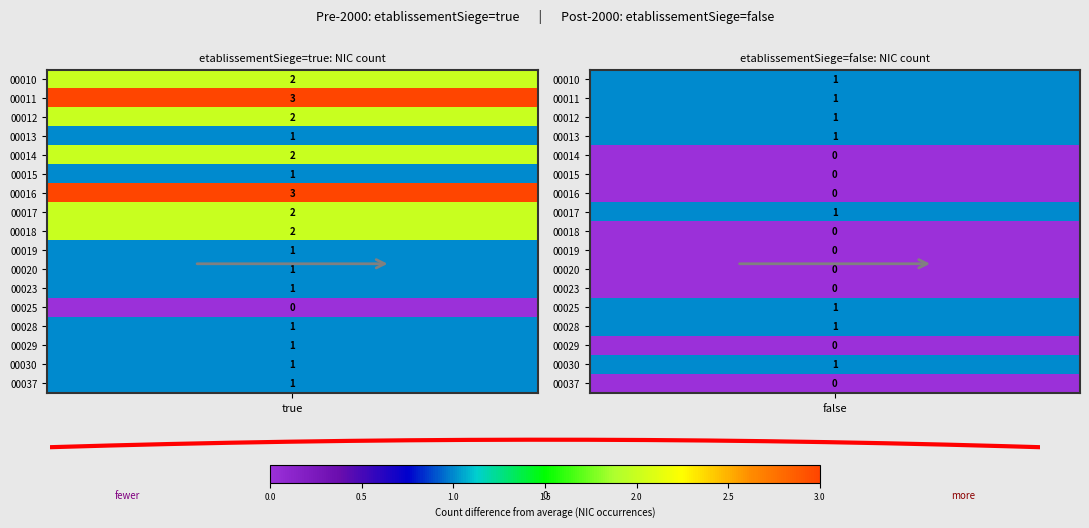

How many lines are shown in the chart?

1